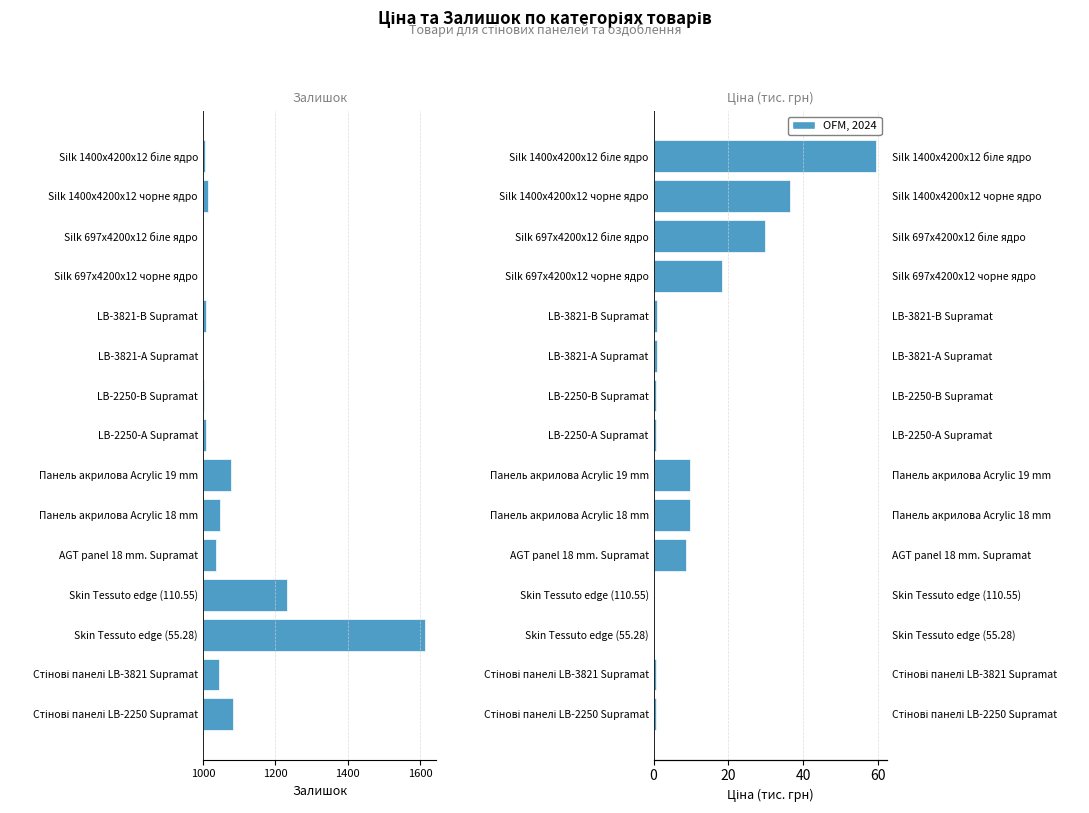

True or false: Ціна (тис. грн) has a value of 4.4 at Панель акрилова Acrylic 18 mm.

False